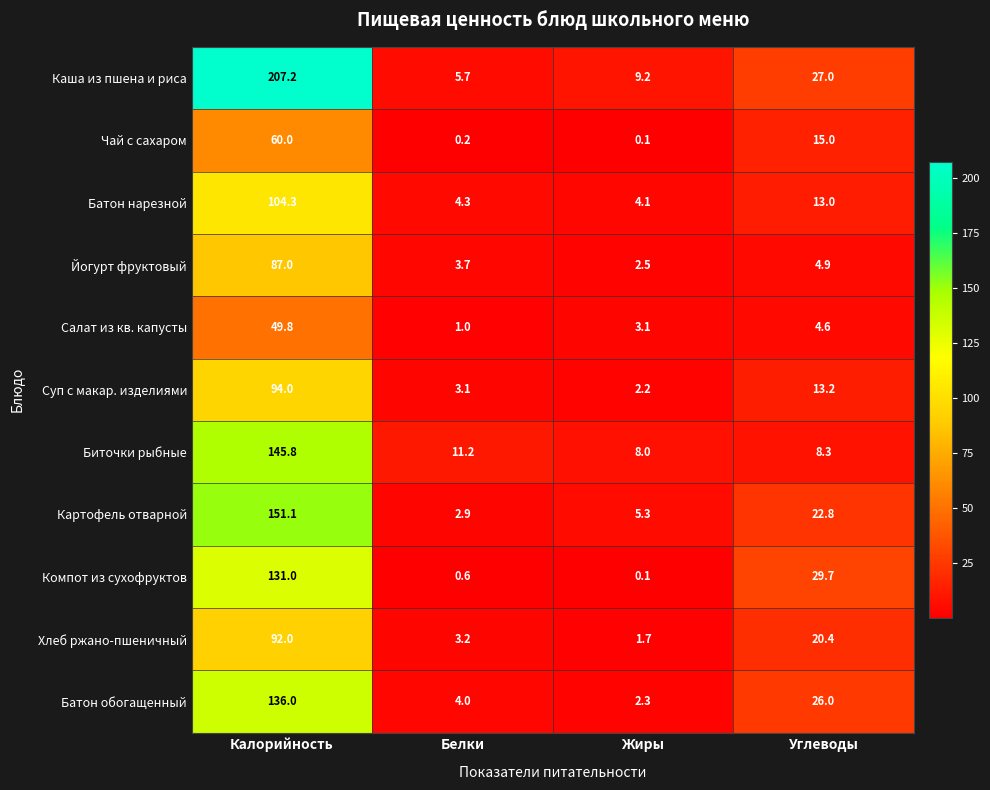

What is the sum of all Йогурт фруктовый values?

98.1